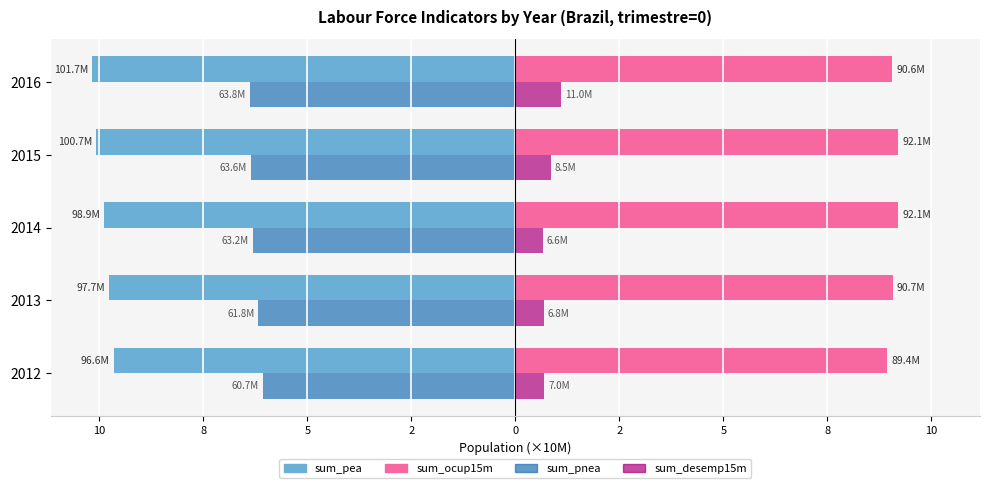

What are all the series names shown in the legend?

sum_pea, sum_ocup15m, sum_pnea, sum_desemp15m